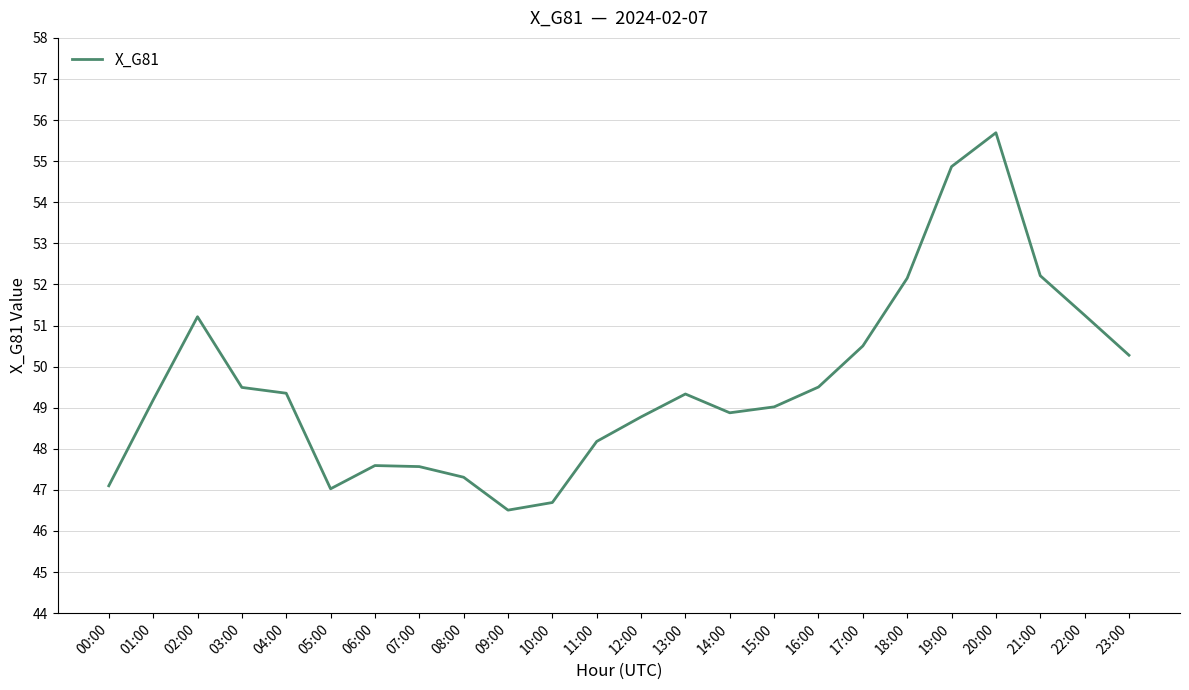

What is the greatest value displayed?

55.7